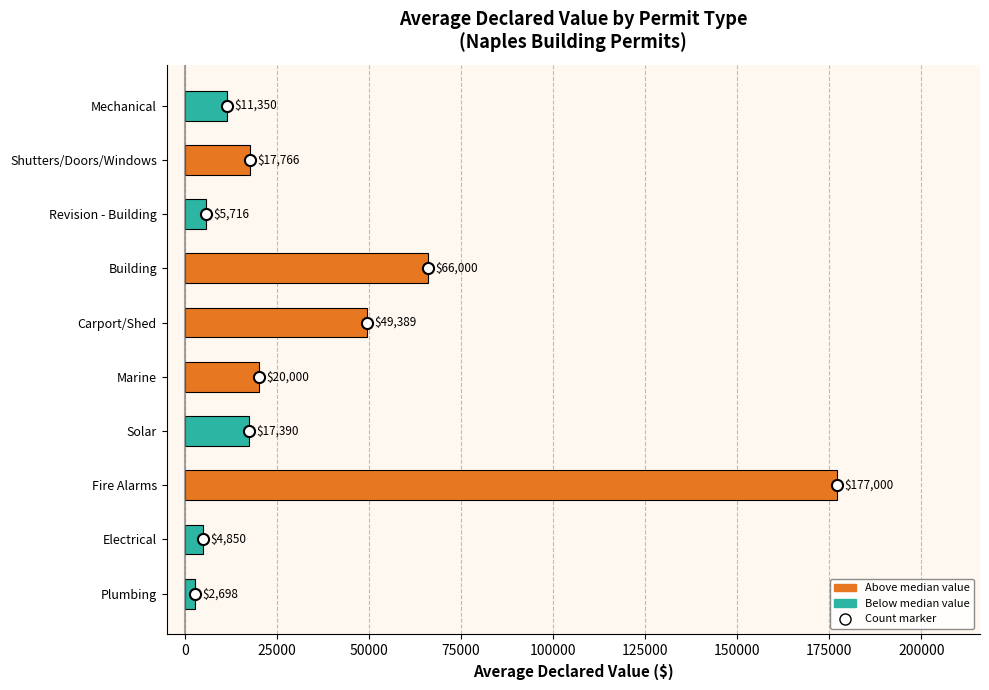

What is the smallest value displayed?

2697.5